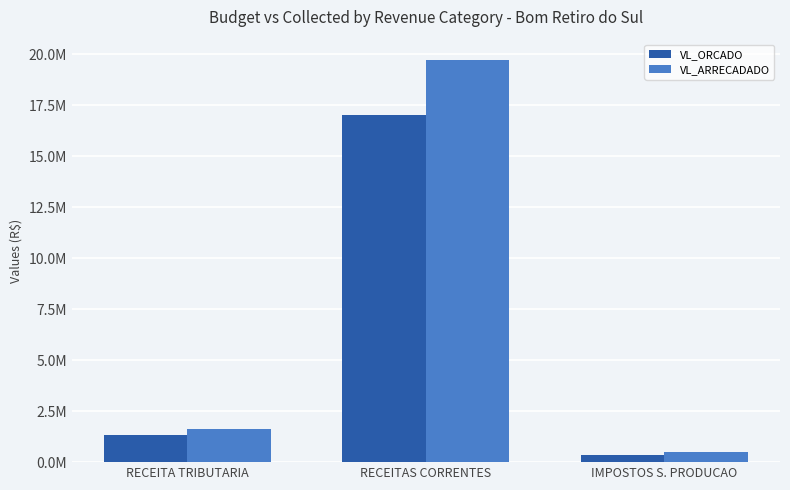

What is the label of the 3rd bar from the left?

IMPOSTOS S. PRODUCAO